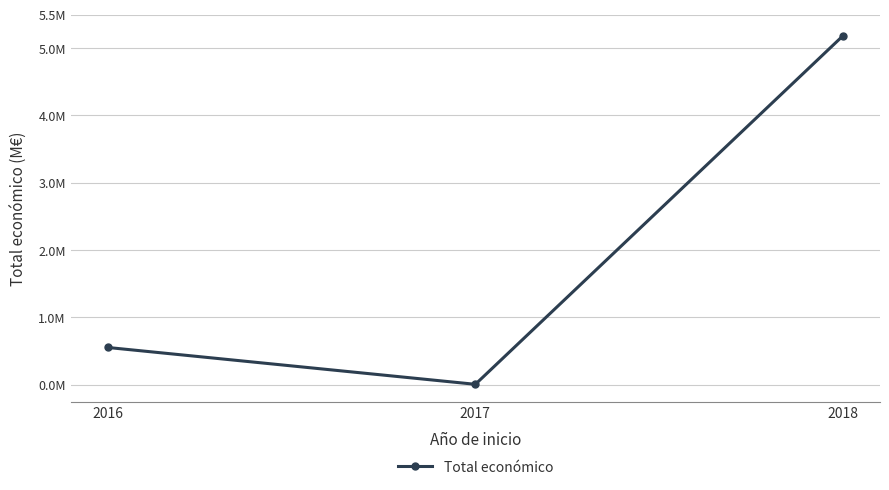

List the labels in order of value, largest first.

2018, 2016, 2017